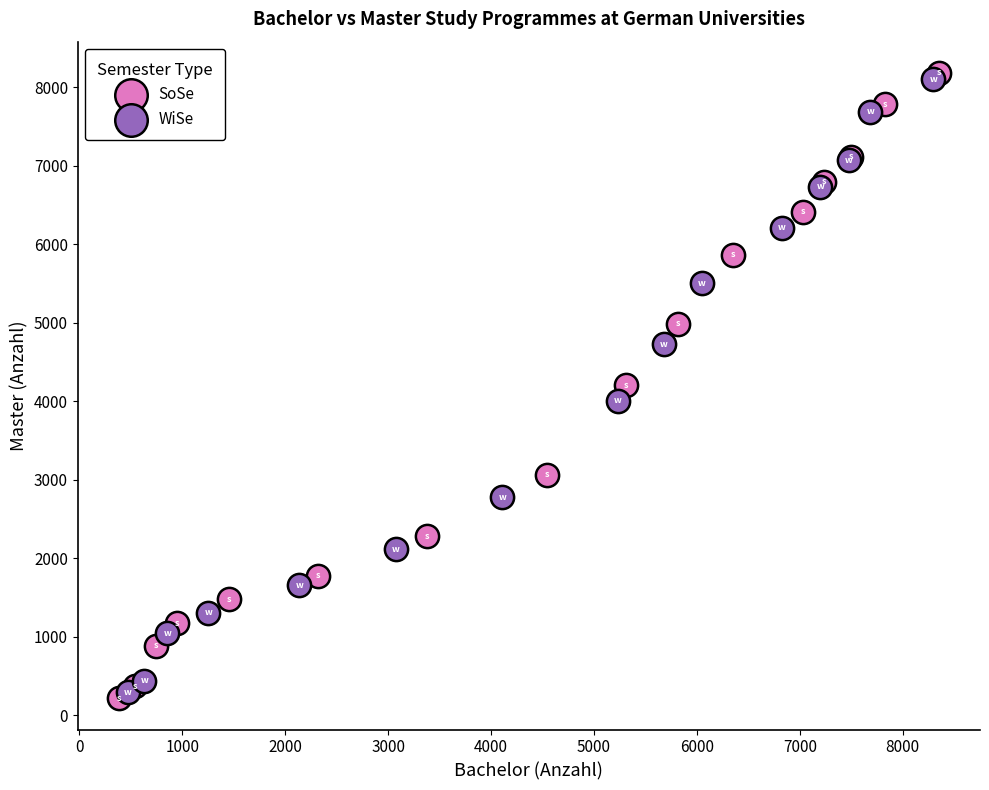

Which series has the largest Y range (max minus min)?

SoSe